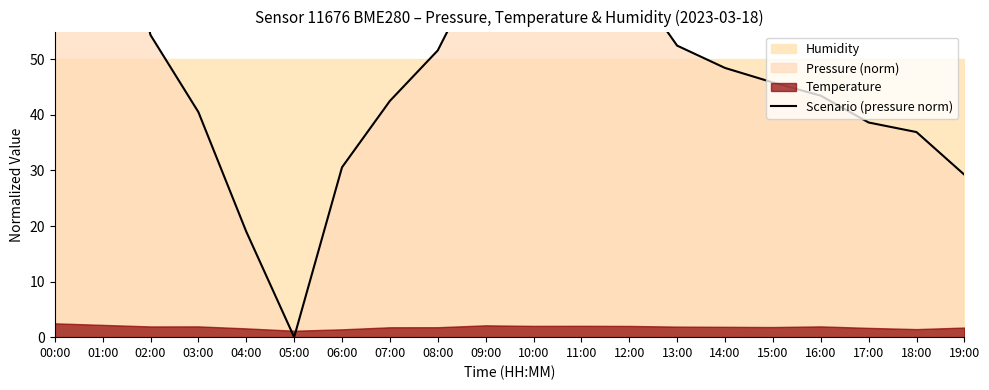

Where does the data first go above 48?

00:00